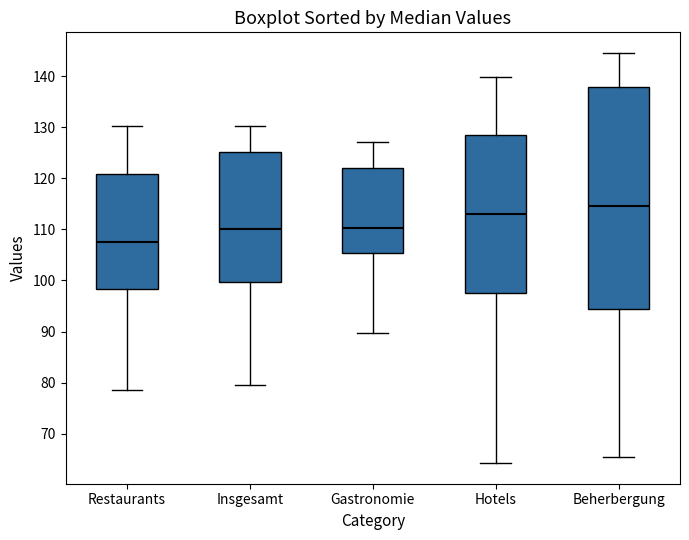

Reading left to right, read every box against the y-axis: the position of its median line, the range the box covers, and the ends of its whiskers. The values are not printed on the chart, so give them approximately, as read against the axis.

Restaurants: median 108, box 98 to 121, whiskers 79 to 130
Insgesamt: median 110, box 100 to 125, whiskers 80 to 130
Gastronomie: median 110, box 105 to 122, whiskers 90 to 127
Hotels: median 113, box 97 to 129, whiskers 64 to 140
Beherbergung: median 115, box 94 to 138, whiskers 65 to 145